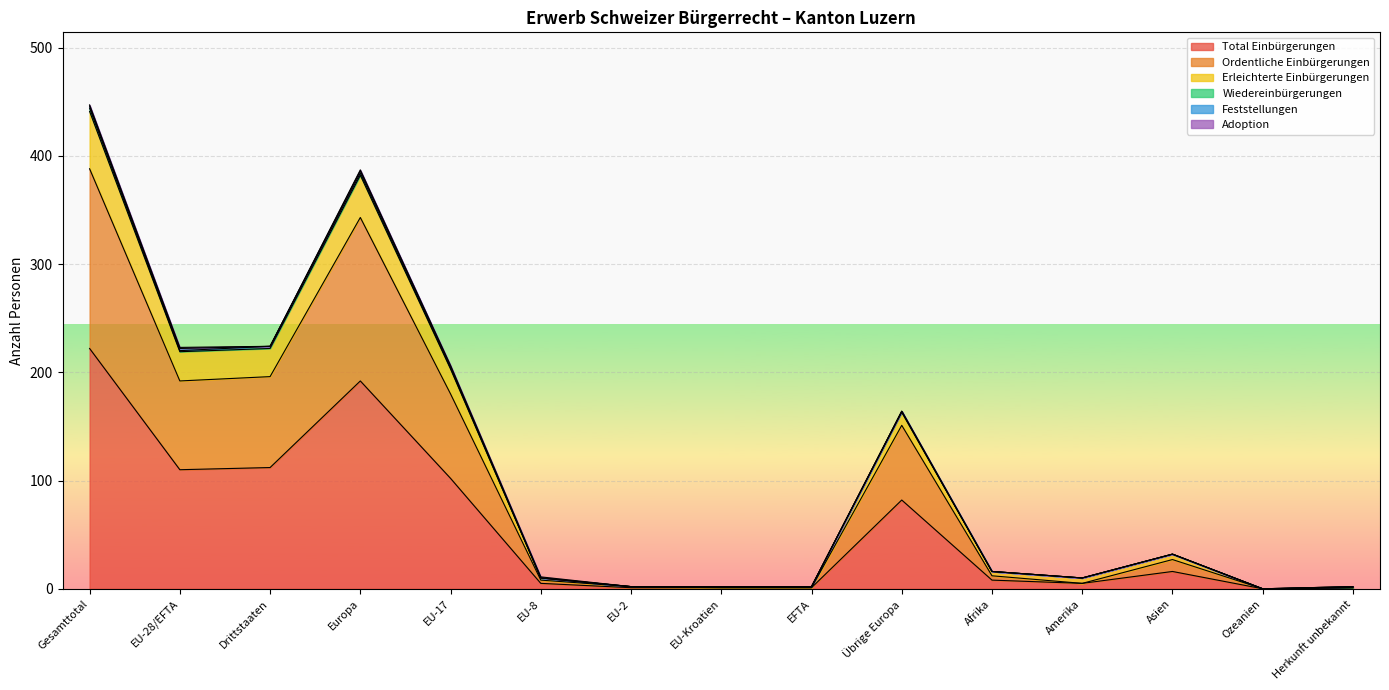

What is the maximum value for Total Einbürgerungen?

222